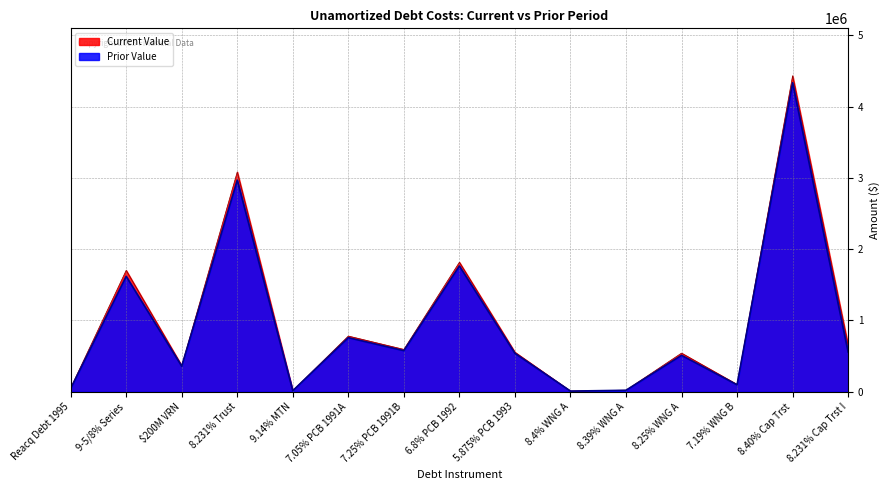

How many interior local valleys does the Current Value series have?

5